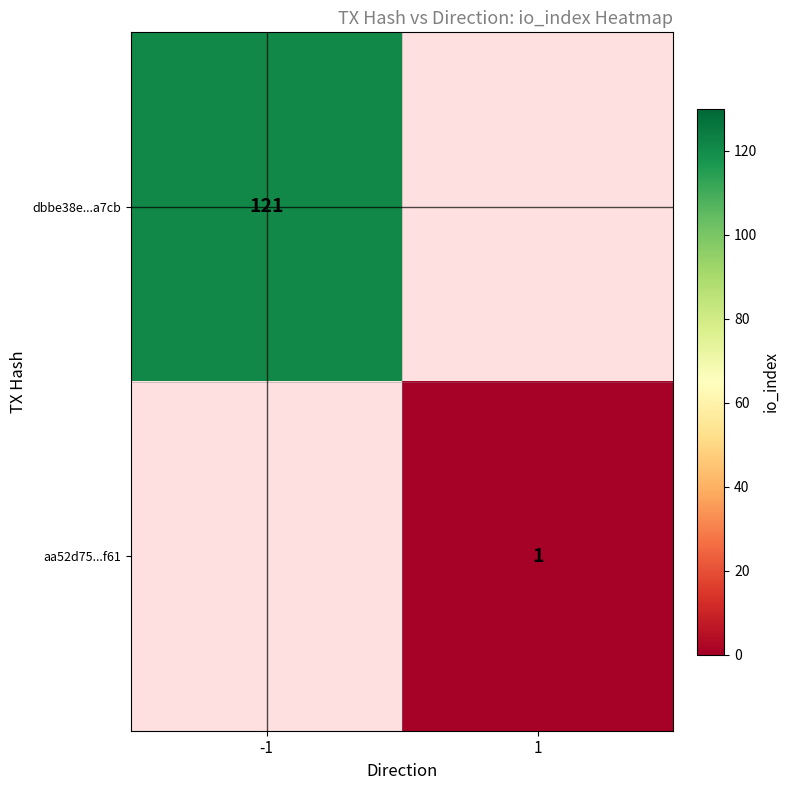

True or false: dbbe38e...a7cb has a value of 67 at -1.

False